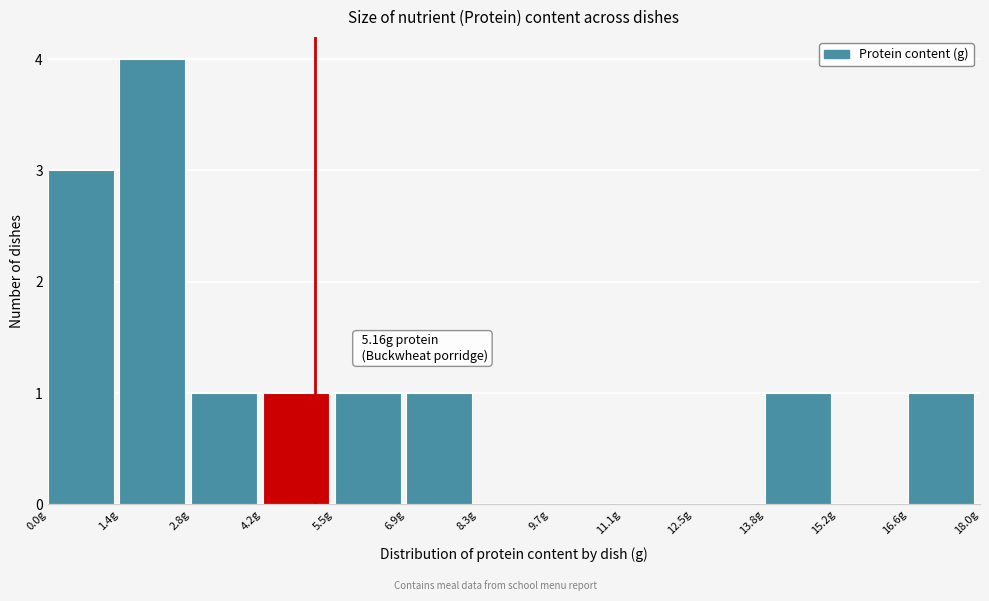

Which range on the x-axis has the tallest bar?

1.4 to 2.8